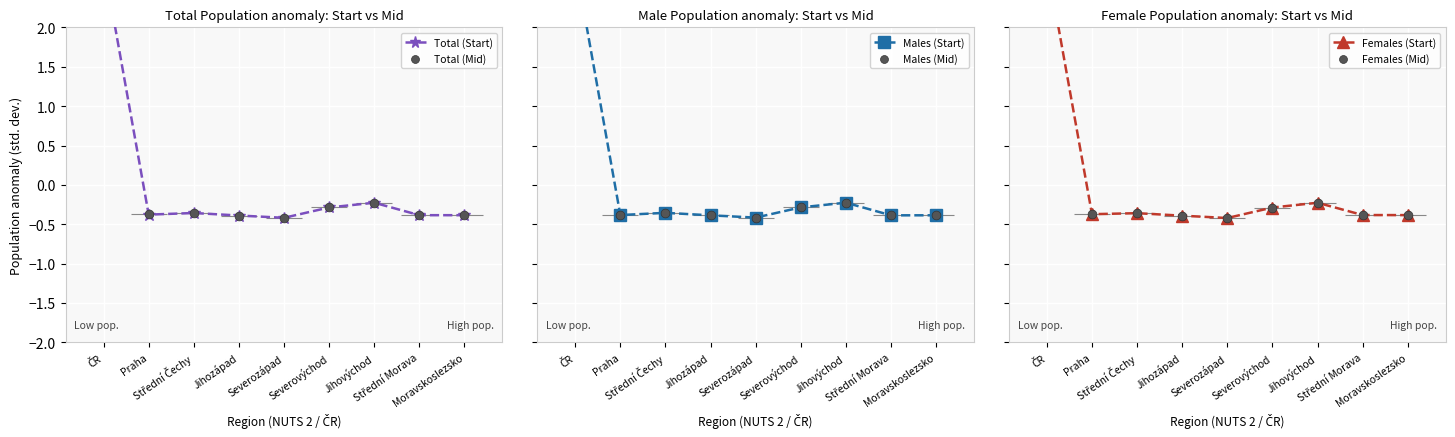

Which series has the largest Y range (max minus min)?

Females (Mid)